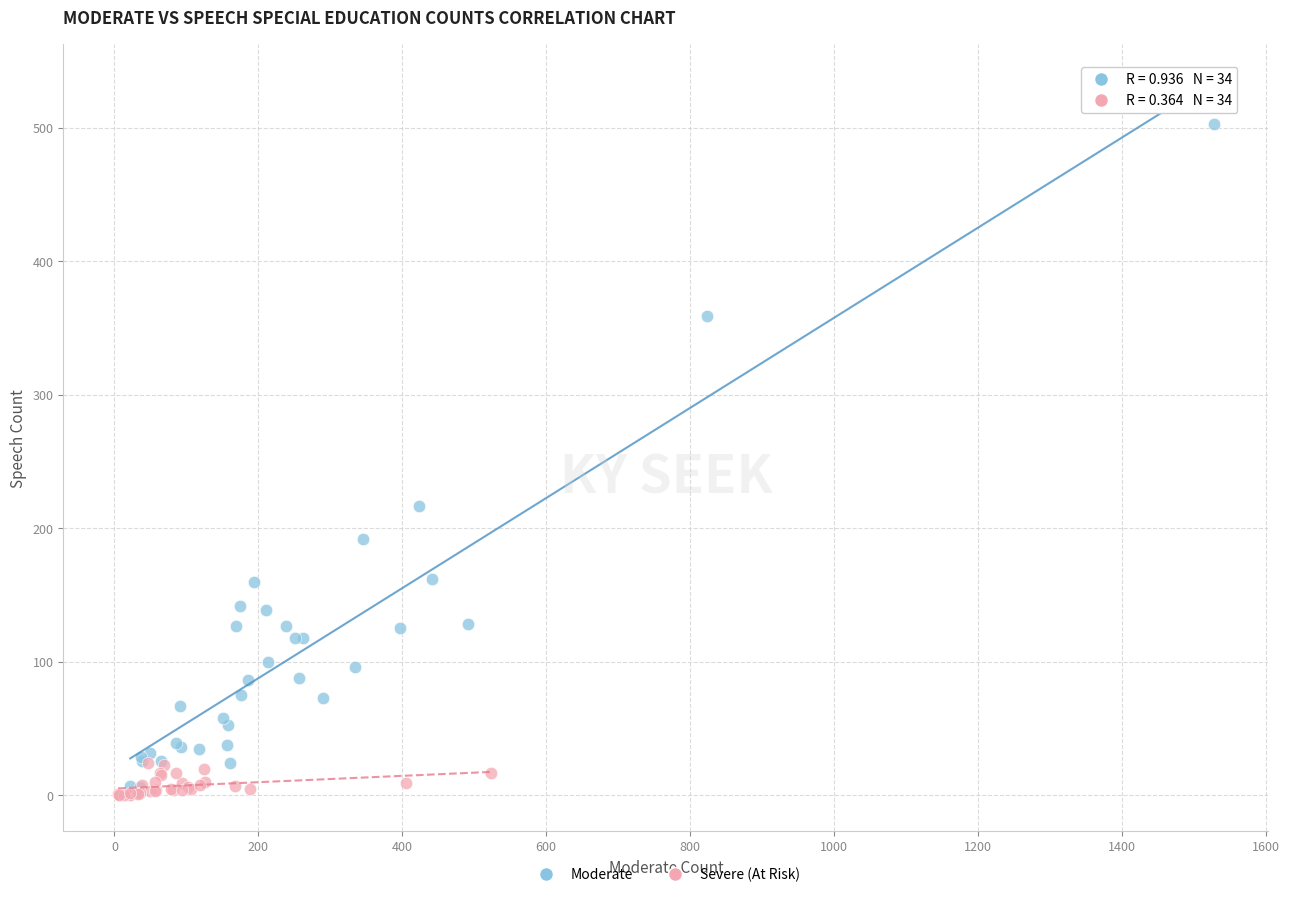

Which series reaches the maximum Y coordinate?

Moderate